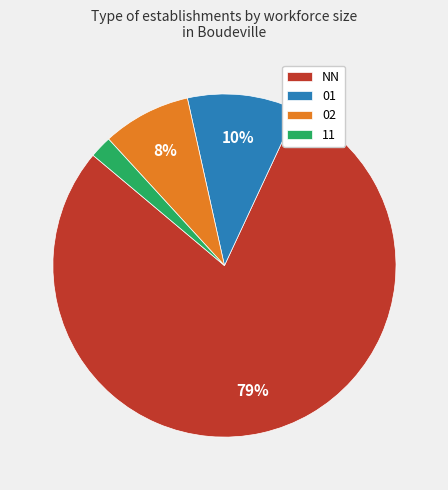

Does 01 account for over 50% of the chart?

No